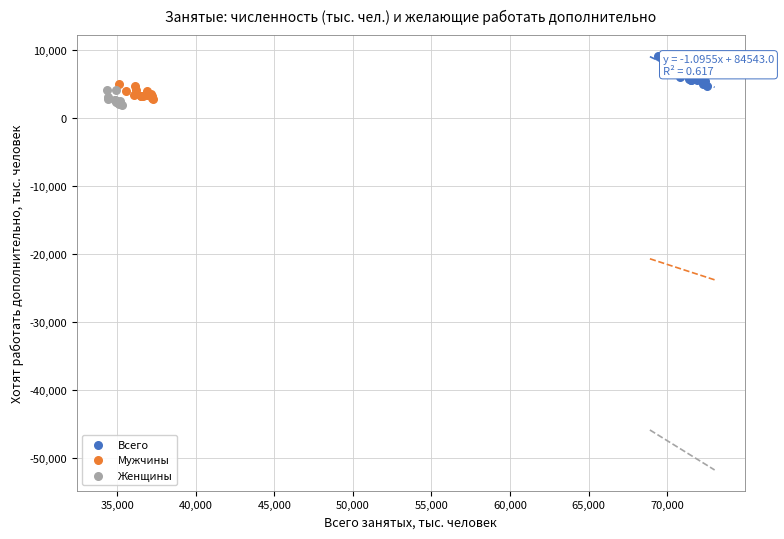

Which series reaches the maximum Y coordinate?

Всего